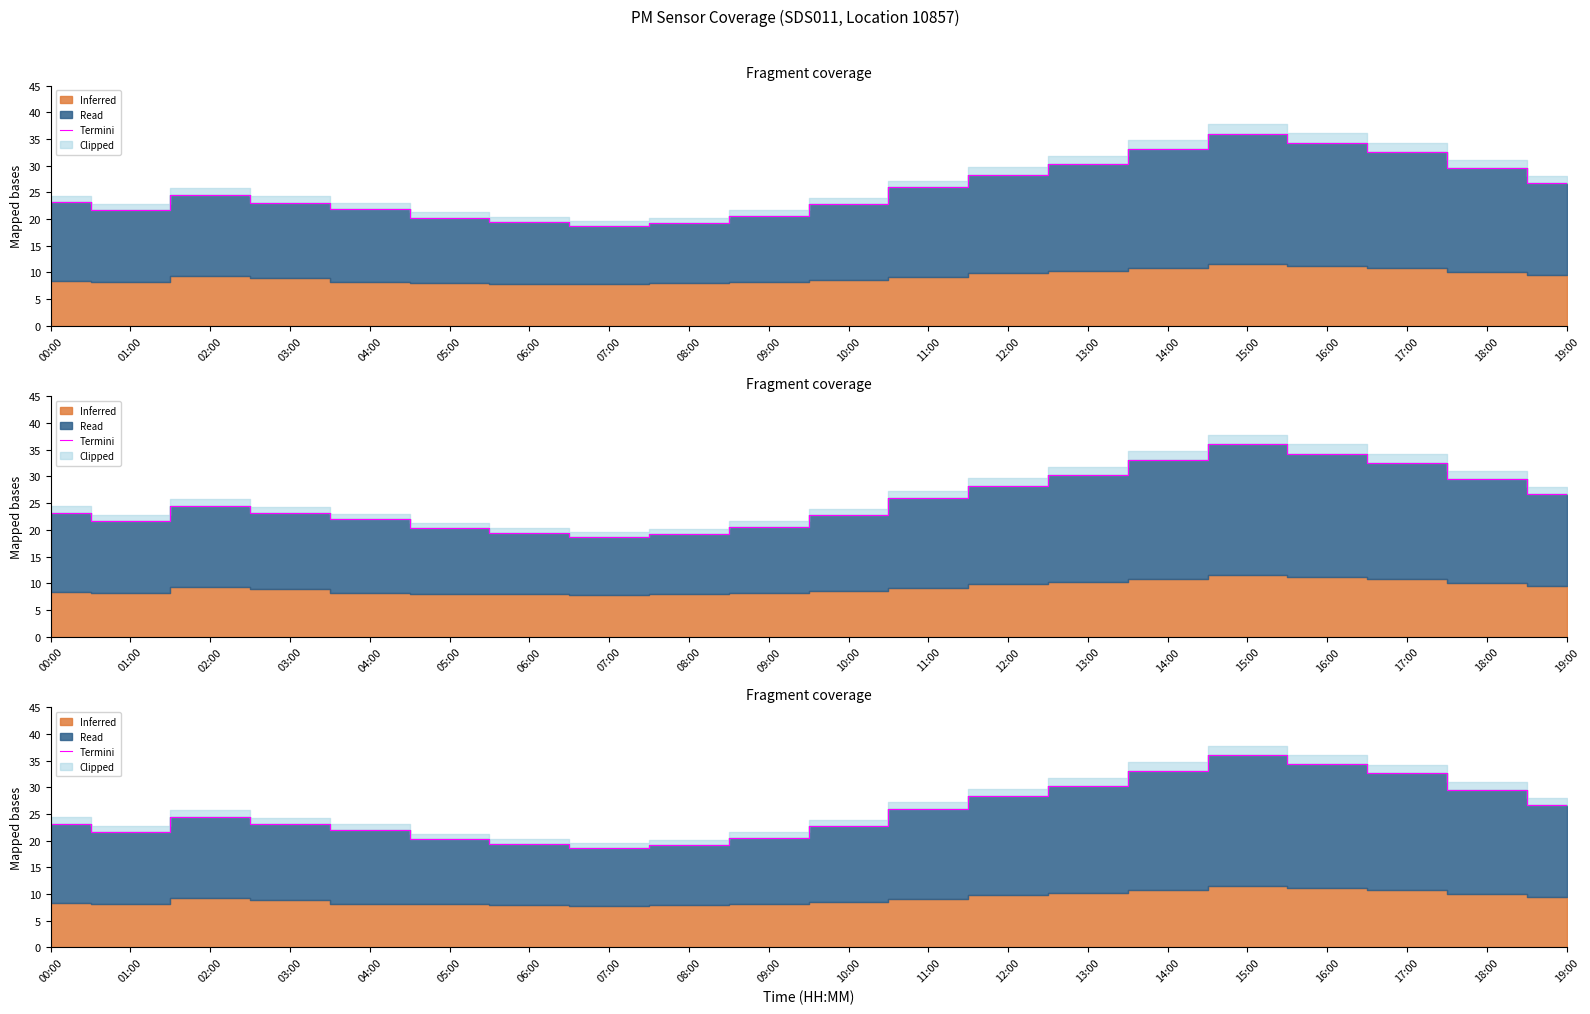

Reading right to left, extract all data points from this chart.

19:00=26.7	18:00=29.6	17:00=32.6	16:00=34.3	15:00=36.0	14:00=33.1	13:00=30.3	12:00=28.3	11:00=25.9	10:00=22.8	09:00=20.6	08:00=19.1	07:00=18.6	06:00=19.4	05:00=20.3	04:00=22.0	03:00=23.1	02:00=24.5	01:00=21.6	00:00=23.2